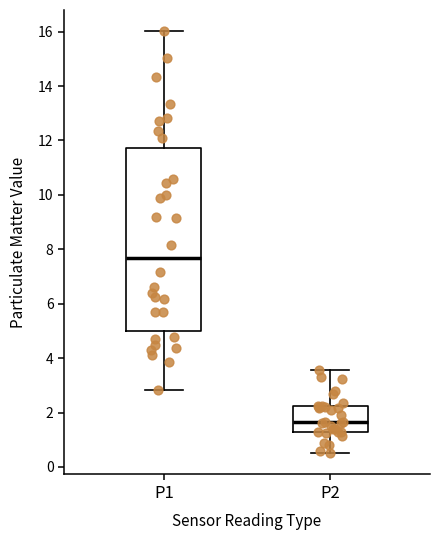

Which box is the tallest, from its lower edge to its upper edge?

P1